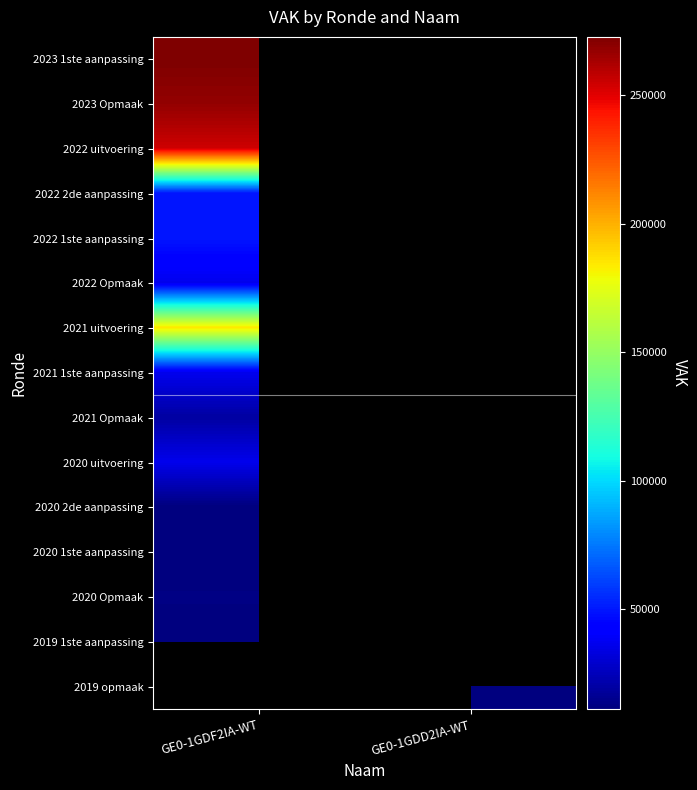

How many distinct data groups are displayed?

15